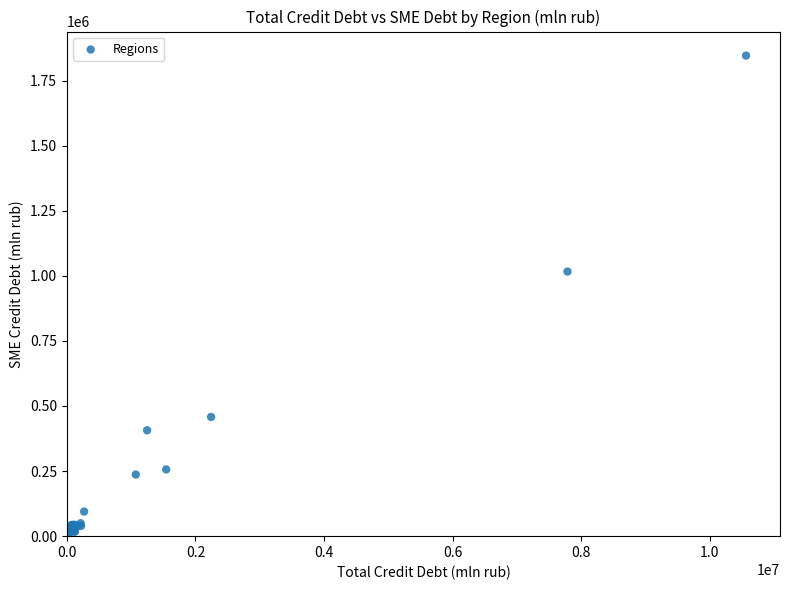

What Y value in the scatter plot is closest to 923053?

1016359